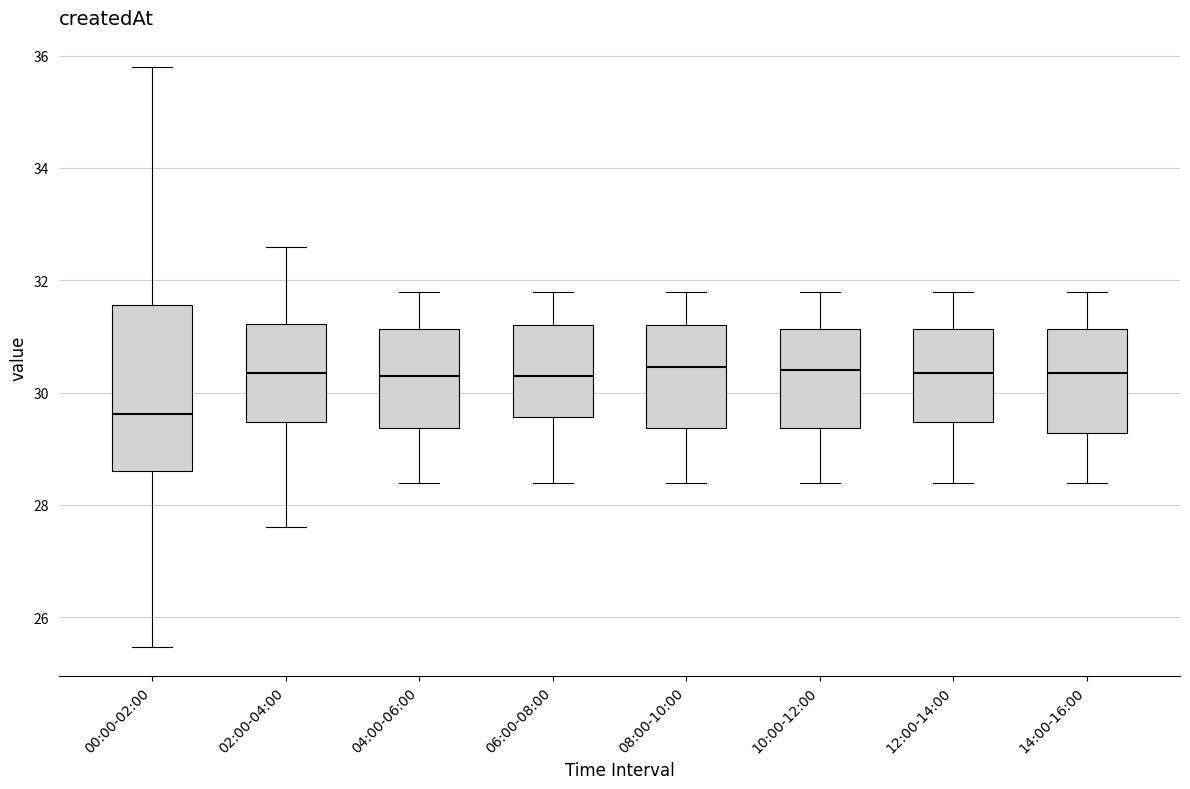

Which box has the lowest median line?

00:00-02:00